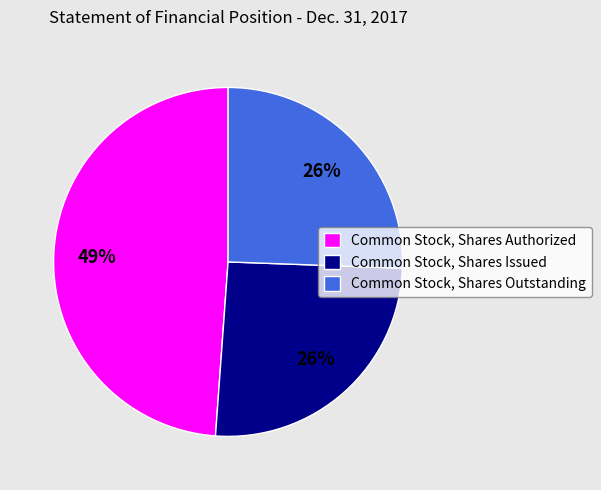

Do Common Stock, Shares Authorized and Common Stock, Shares Outstanding together represent more than half of the pie?

Yes